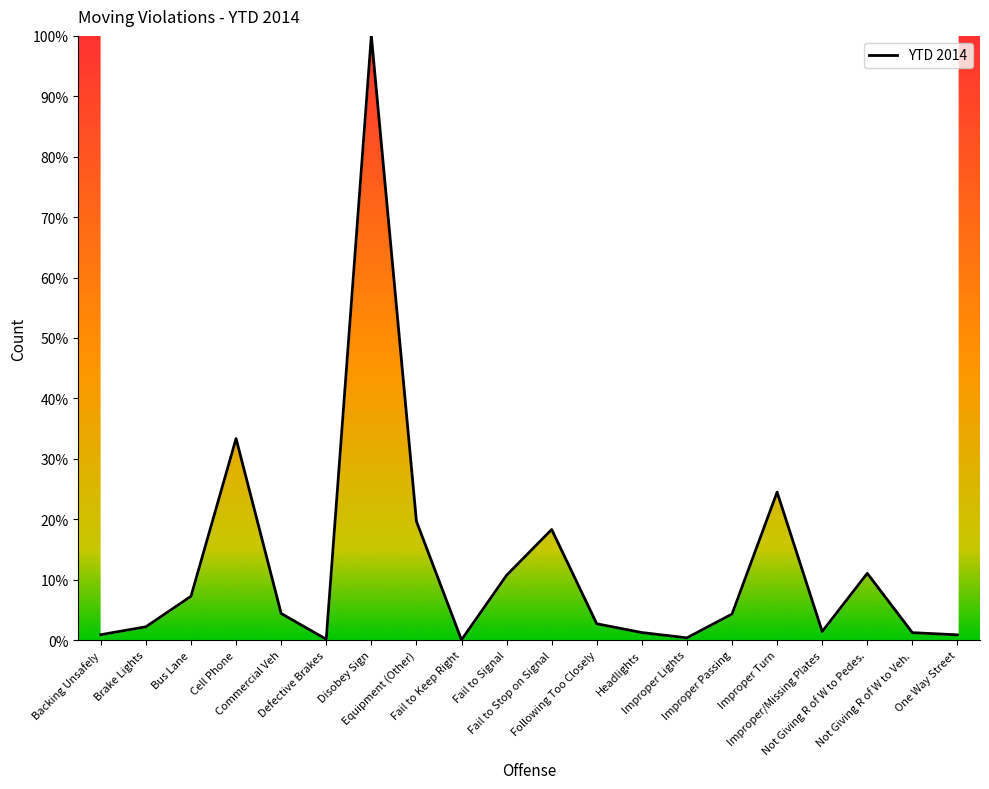

Does the chart display data point markers on the line(s)?

No